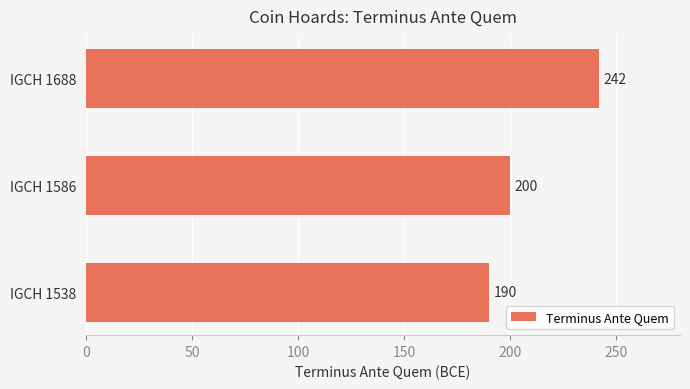

Count the number of categories in the chart.

3